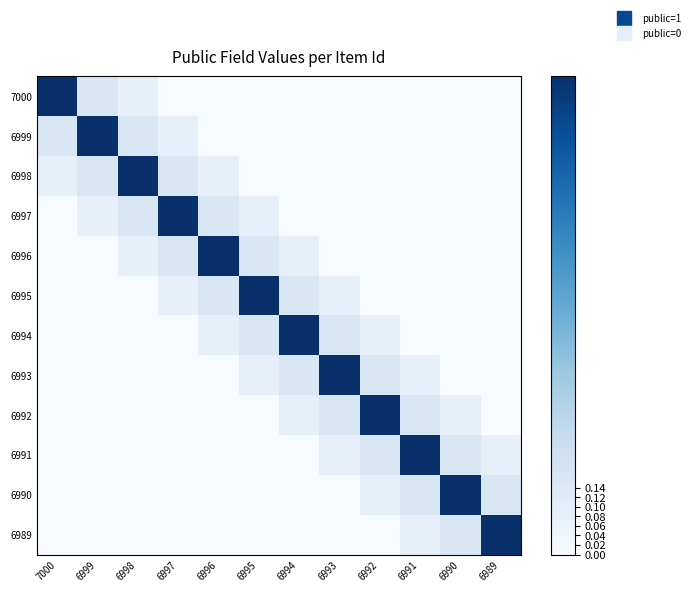

What is the spread (max minus min) of values at 6991?

1.0